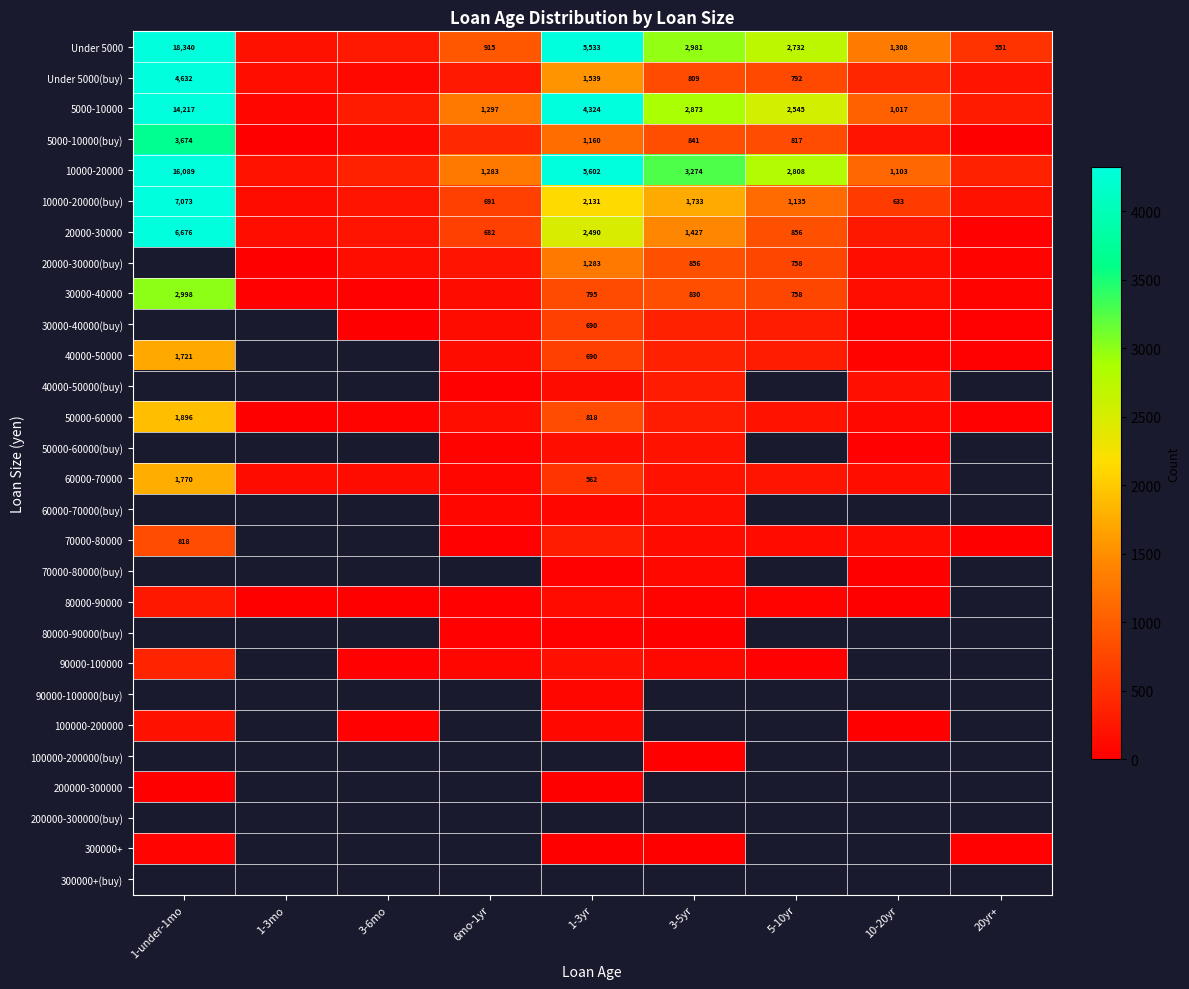

The value of 20000-30000 at 1-under-1mo is 6676. True or false?

True